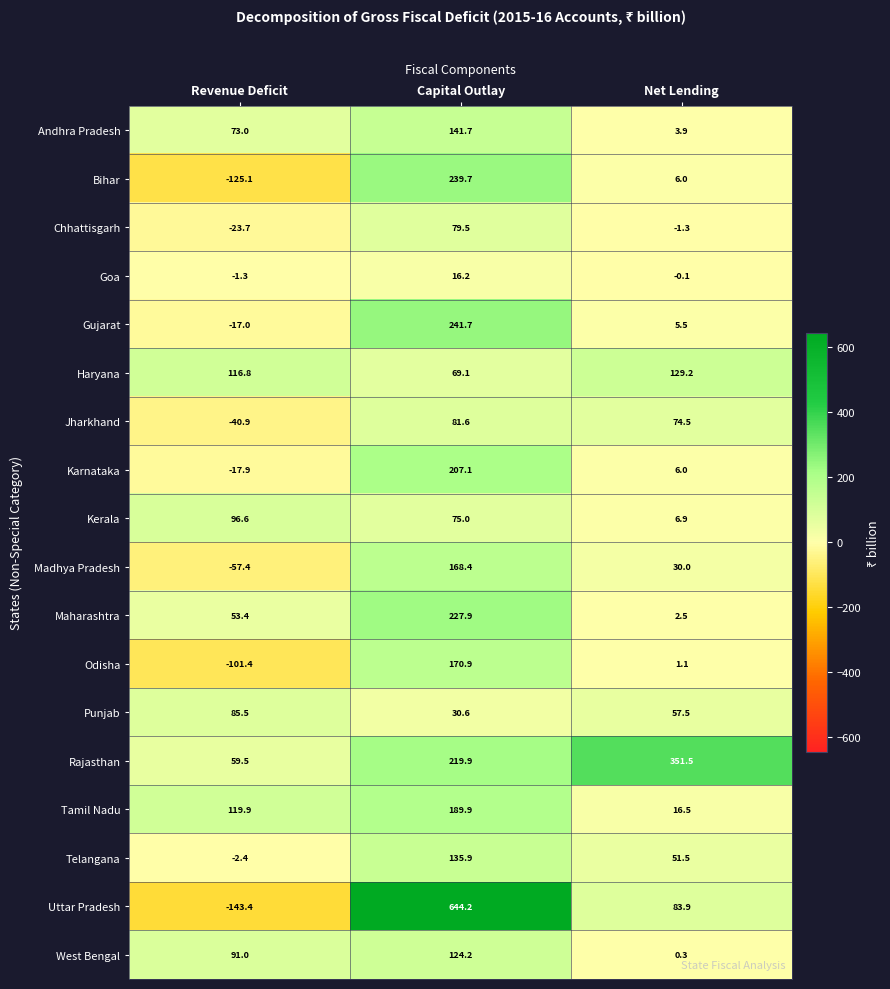

True or false: Haryana has a value of 72.2 at Revenue Deficit.

False